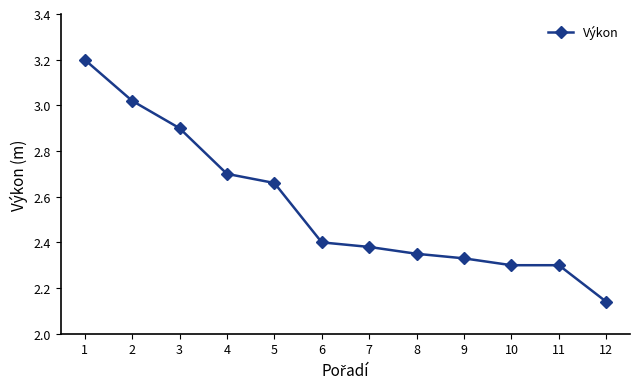

What is the value of the 3rd point from the left?

2.9